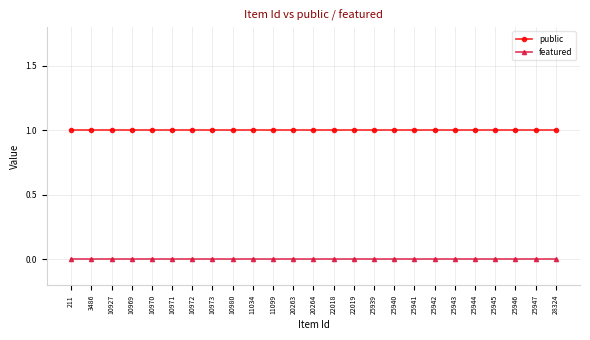

Which series has the largest total across all categories?

public